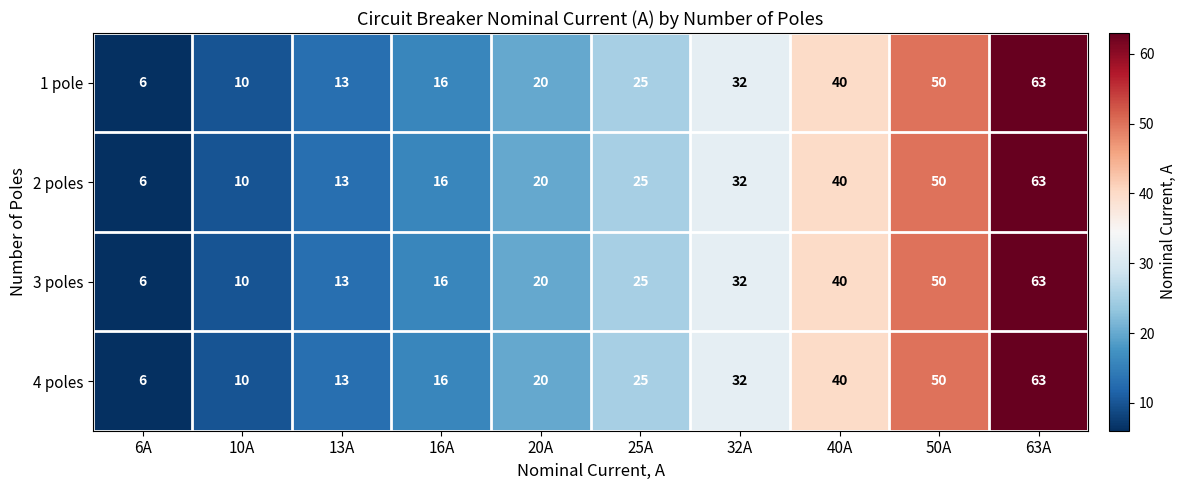

How many categories are shown in the chart?

10